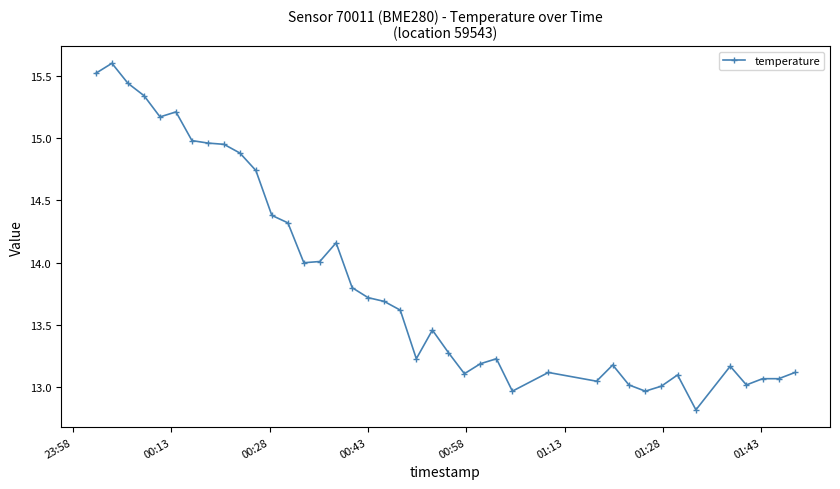

What is the maximum value shown in the chart?

15.6